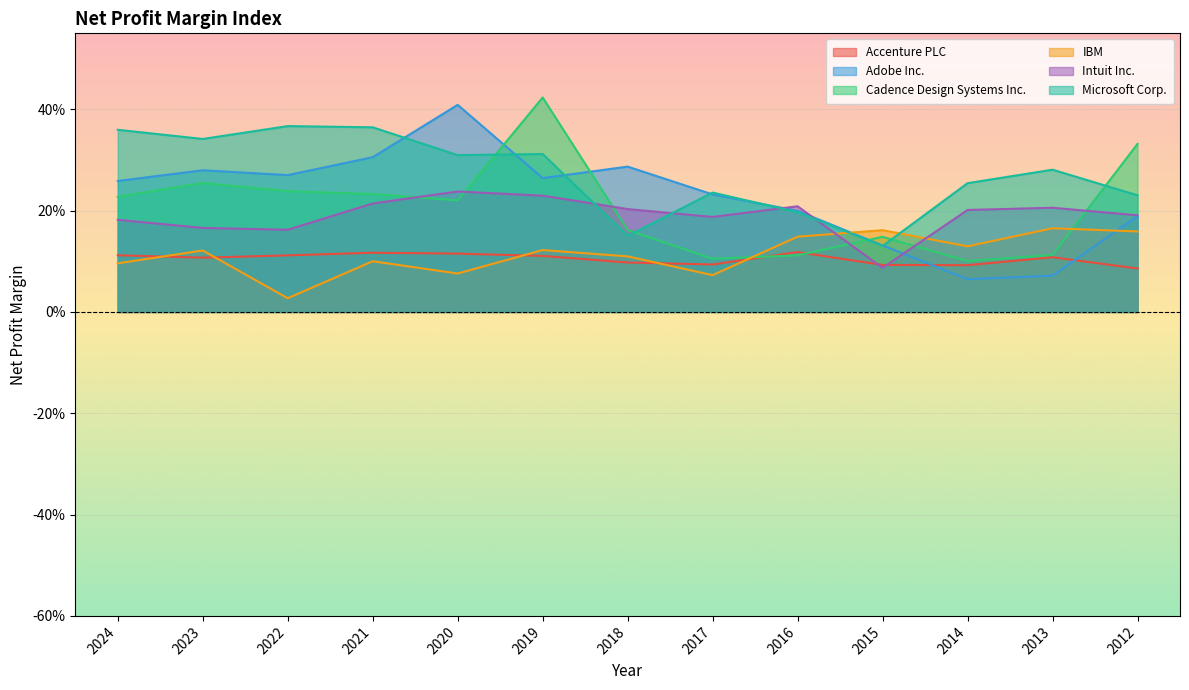

What are all the series names shown in the legend?

Accenture PLC, Adobe Inc., Cadence Design Systems Inc., IBM, Intuit Inc., Microsoft Corp.